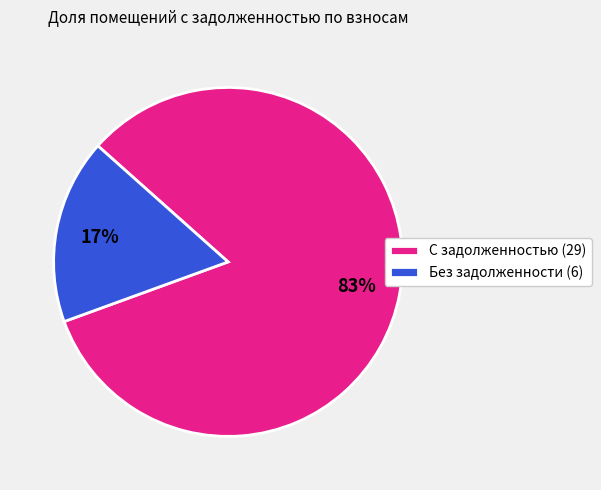

Which slice is the largest?

С задолженностью (29)